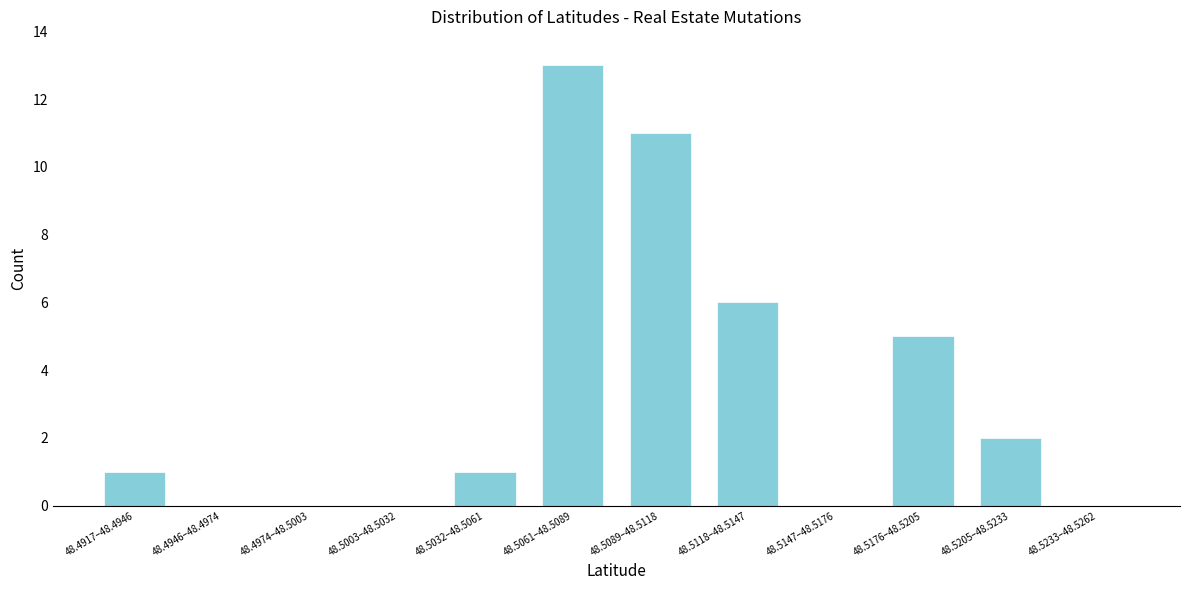

Reading left to right, what are all the values shown in this chart?

48.4917–48.4946=1	48.4946–48.4974=0	48.4974–48.5003=0	48.5003–48.5032=0	48.5032–48.5061=1	48.5061–48.5089=13	48.5089–48.5118=11	48.5118–48.5147=6	48.5147–48.5176=0	48.5176–48.5205=5	48.5205–48.5233=2	48.5233–48.5262=0